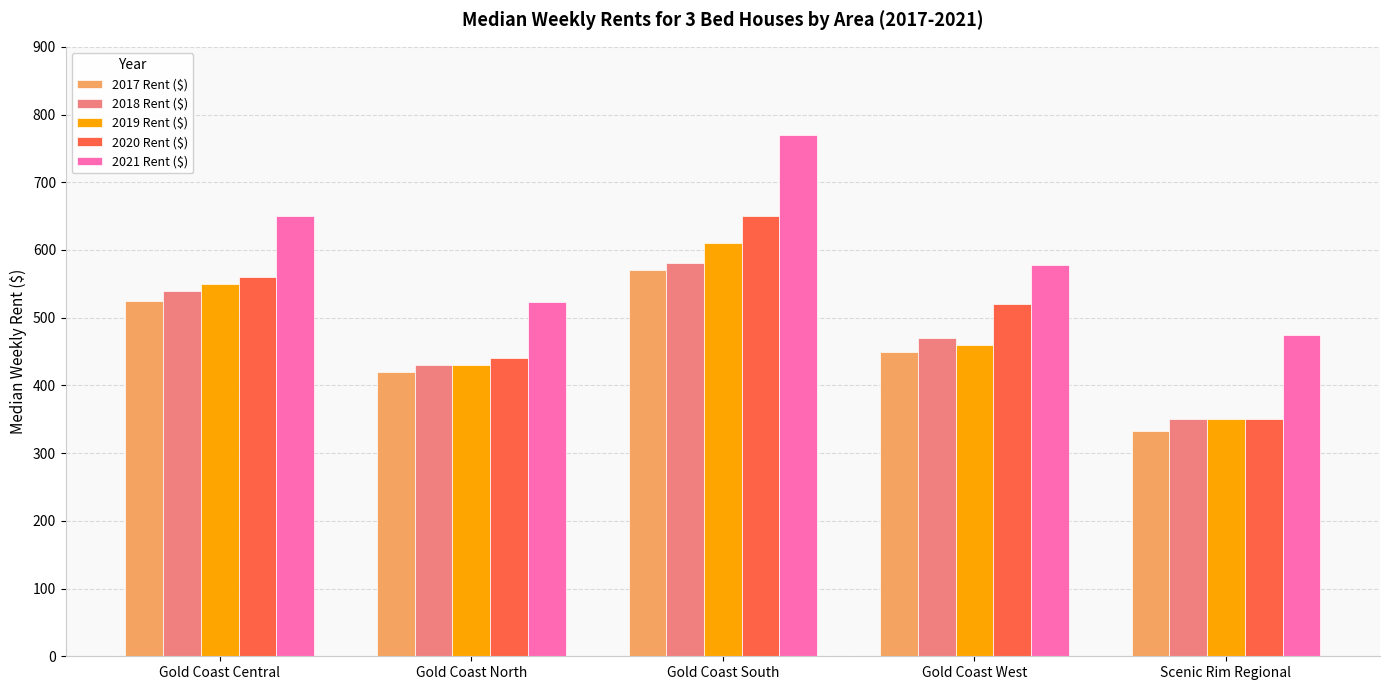

Reading right to left, extract all data points from this chart.

2017 Rent ($): 333.0	450.0	570.0	420.0	525.0
2018 Rent ($): 350.0	470.0	580.0	430.0	540.0
2019 Rent ($): 350.0	460.0	610.0	430.0	550.0
2020 Rent ($): 350.0	520.0	650.0	440.0	560.0
2021 Rent ($): 475.0	577.5	770.0	522.5	650.0